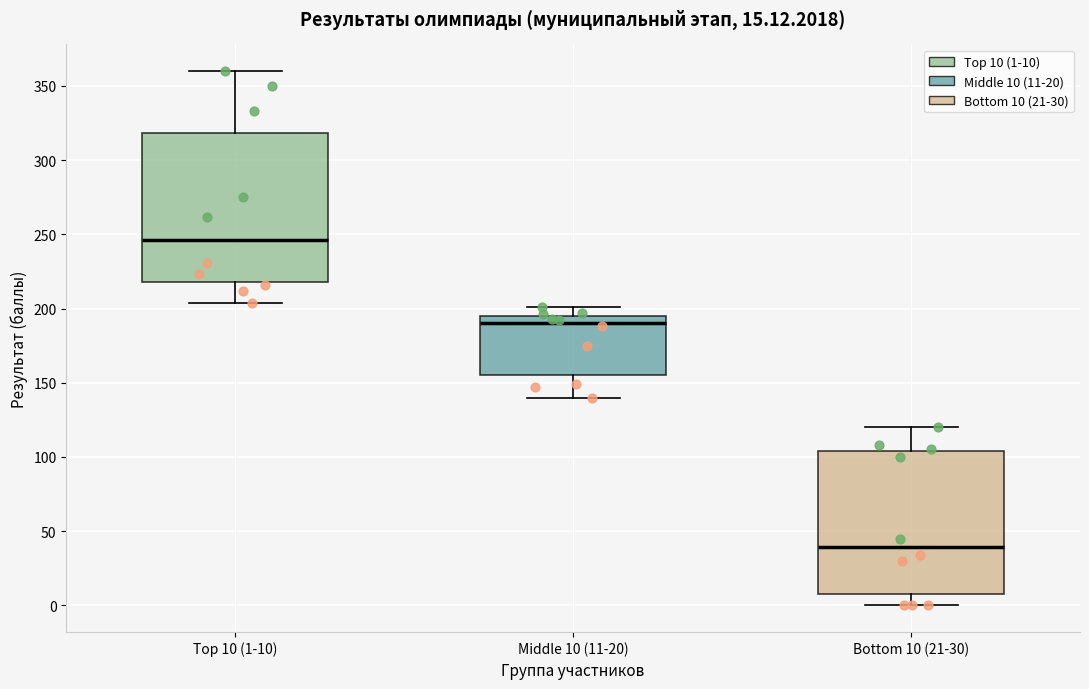

Which box has the lowest median line?

Bottom 10 (21-30)